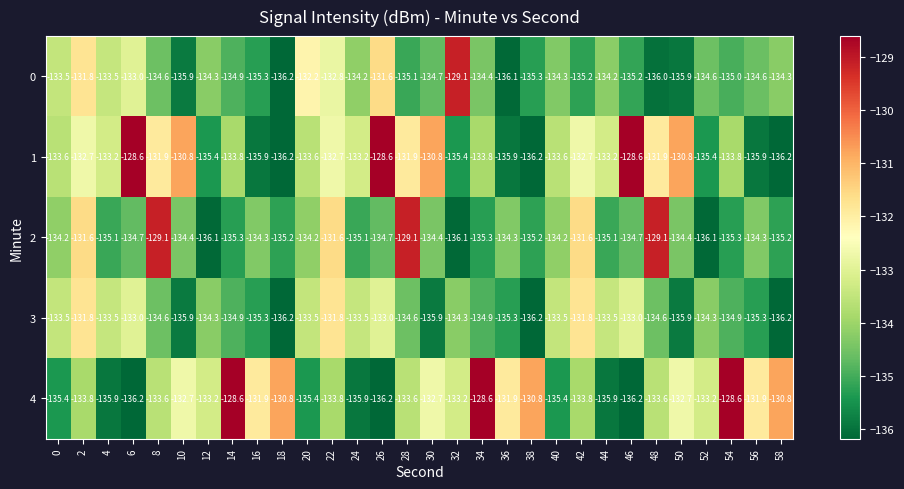

What value does the 2 series have at 56?

-134.3